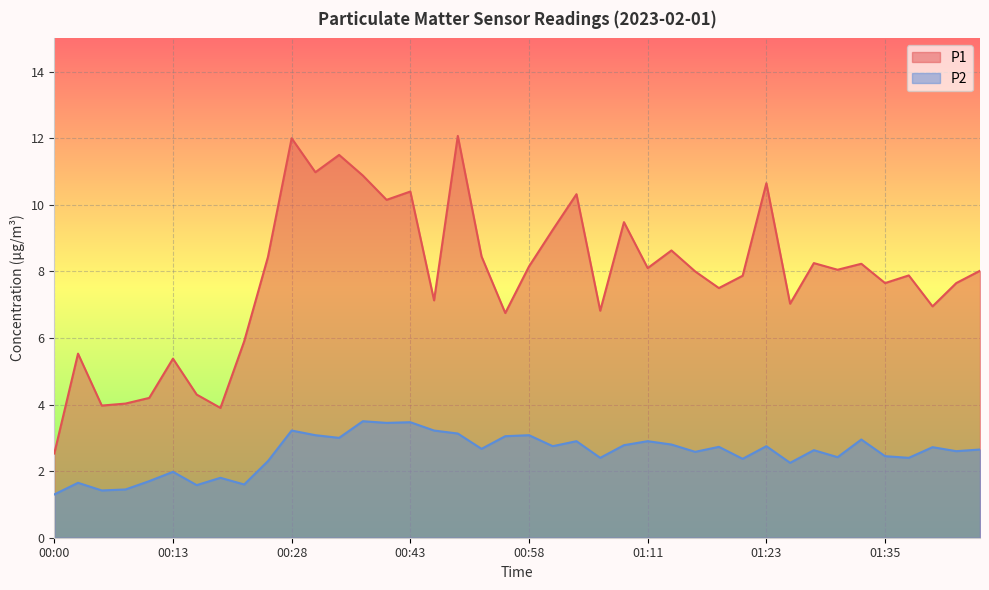

The value of P2 at 01:33 is 5.2. True or false?

False